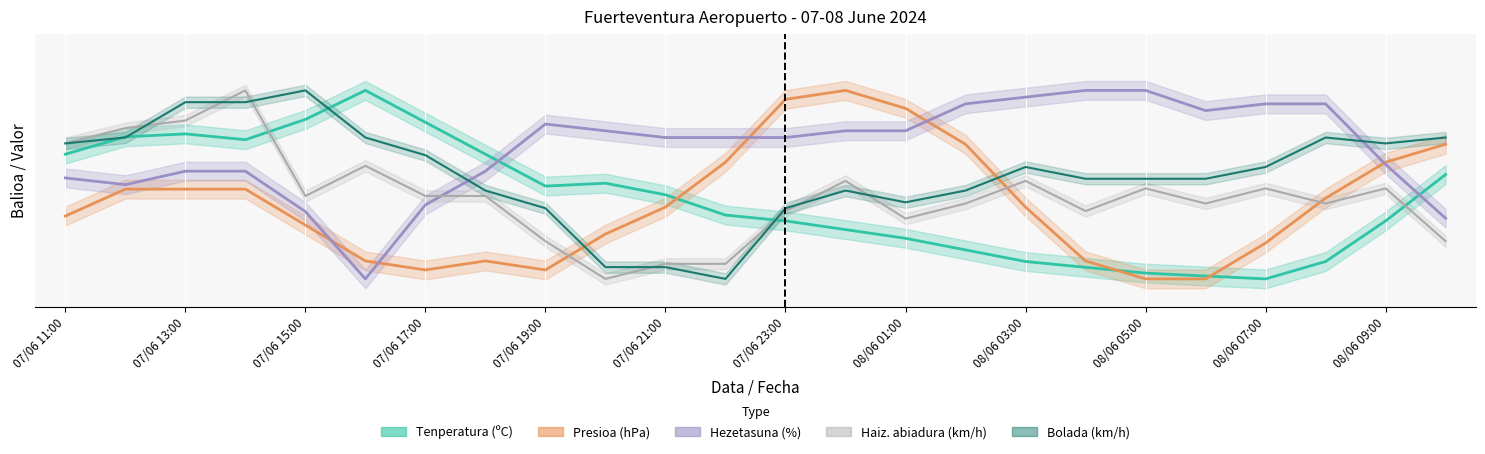

Reading left to right, list all the values displayed in this chart.

Tenperatura (ºC): 07/06 11:00=66.2	07/06 12:00=75.4	07/06 13:00=76.9	07/06 14:00=73.8	07/06 15:00=84.6	07/06 16:00=100.0	07/06 17:00=83.1	07/06 18:00=66.2	07/06 19:00=49.2	07/06 20:00=50.8	07/06 21:00=44.6	07/06 22:00=33.8	07/06 23:00=30.8	08/06 00:00=26.2	08/06 01:00=21.5	08/06 02:00=15.4	08/06 03:00=9.2	08/06 04:00=6.2	08/06 05:00=3.1	08/06 06:00=1.5	08/06 07:00=0.0	08/06 08:00=9.2	08/06 09:00=30.8	08/06 10:00=55.4
Presioa (hPa): 07/06 11:00=33.3	07/06 12:00=47.6	07/06 13:00=47.6	07/06 14:00=47.6	07/06 15:00=28.6	07/06 16:00=9.5	07/06 17:00=4.8	07/06 18:00=9.5	07/06 19:00=4.8	07/06 20:00=23.8	07/06 21:00=38.1	07/06 22:00=61.9	07/06 23:00=95.2	08/06 00:00=100.0	08/06 01:00=90.5	08/06 02:00=71.4	08/06 03:00=38.1	08/06 04:00=9.5	08/06 05:00=0.0	08/06 06:00=0.0	08/06 07:00=19.0	08/06 08:00=42.9	08/06 09:00=61.9	08/06 10:00=71.4
Hezetasuna (%): 07/06 11:00=53.6	07/06 12:00=50.0	07/06 13:00=57.1	07/06 14:00=57.1	07/06 15:00=35.7	07/06 16:00=0.0	07/06 17:00=39.3	07/06 18:00=57.1	07/06 19:00=82.1	07/06 20:00=78.6	07/06 21:00=75.0	07/06 22:00=75.0	07/06 23:00=75.0	08/06 00:00=78.6	08/06 01:00=78.6	08/06 02:00=92.9	08/06 03:00=96.4	08/06 04:00=100.0	08/06 05:00=100.0	08/06 06:00=89.3	08/06 07:00=92.9	08/06 08:00=92.9	08/06 09:00=60.7	08/06 10:00=32.1
Haizearen abiadura (km/h): 07/06 11:00=72.0	07/06 12:00=80.0	07/06 13:00=84.0	07/06 14:00=100.0	07/06 15:00=44.0	07/06 16:00=60.0	07/06 17:00=44.0	07/06 18:00=44.0	07/06 19:00=20.0	07/06 20:00=0.0	07/06 21:00=8.0	07/06 22:00=8.0	07/06 23:00=36.0	08/06 00:00=52.0	08/06 01:00=32.0	08/06 02:00=40.0	08/06 03:00=52.0	08/06 04:00=36.0	08/06 05:00=48.0	08/06 06:00=40.0	08/06 07:00=48.0	08/06 08:00=40.0	08/06 09:00=48.0	08/06 10:00=20.0
Bolada (km/h): 07/06 11:00=71.9	07/06 12:00=75.0	07/06 13:00=93.8	07/06 14:00=93.8	07/06 15:00=100.0	07/06 16:00=75.0	07/06 17:00=65.6	07/06 18:00=46.9	07/06 19:00=37.5	07/06 20:00=6.2	07/06 21:00=6.2	07/06 22:00=0.0	07/06 23:00=37.5	08/06 00:00=46.9	08/06 01:00=40.6	08/06 02:00=46.9	08/06 03:00=59.4	08/06 04:00=53.1	08/06 05:00=53.1	08/06 06:00=53.1	08/06 07:00=59.4	08/06 08:00=75.0	08/06 09:00=71.9	08/06 10:00=75.0